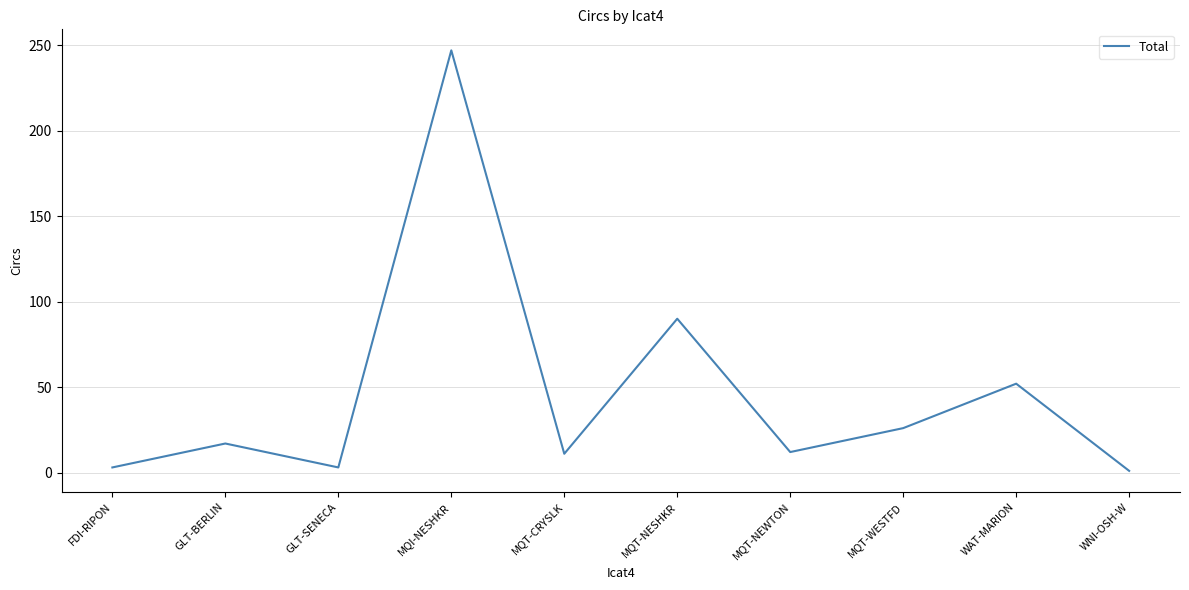

What is the difference between the values at WAT-MARION and GLT-BERLIN?

35